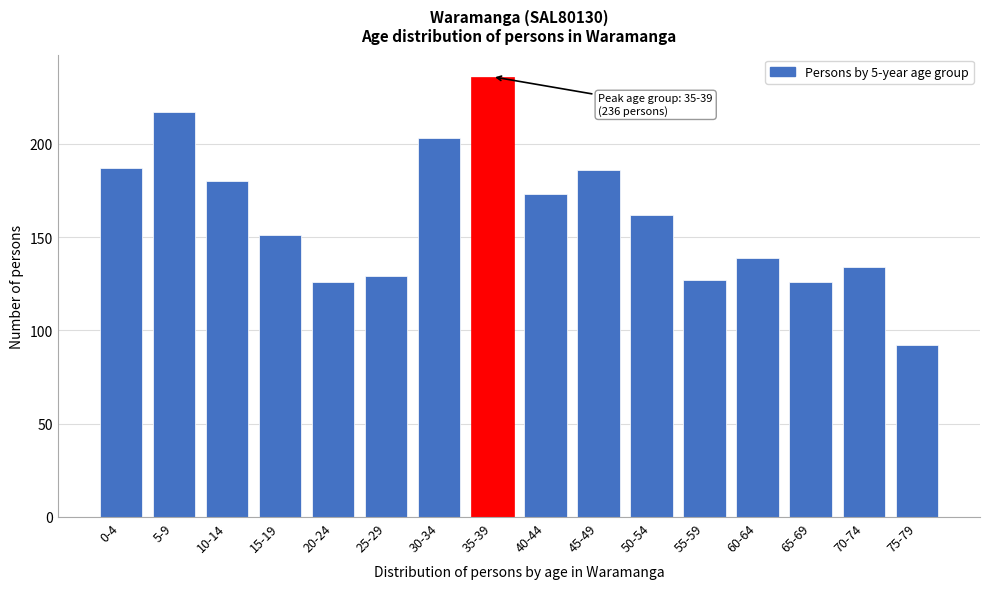

Reading right to left, transcribe all the data shown in this chart.

92	134	126	139	127	162	186	173	236	203	129	126	151	180	217	187